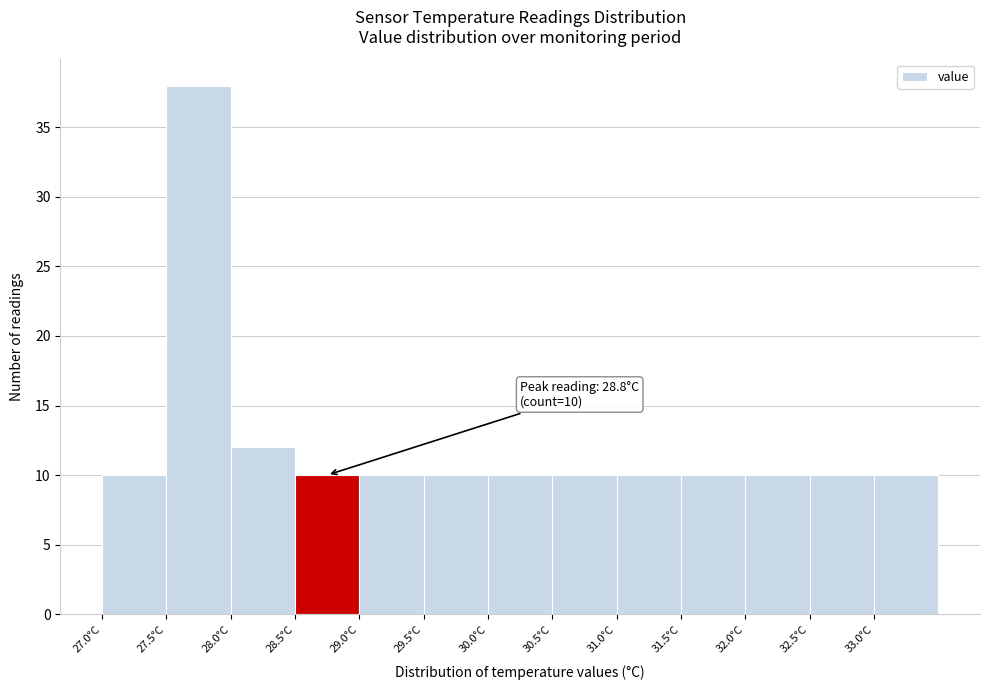

Which range on the x-axis has the tallest bar?

27.5 to 28.0